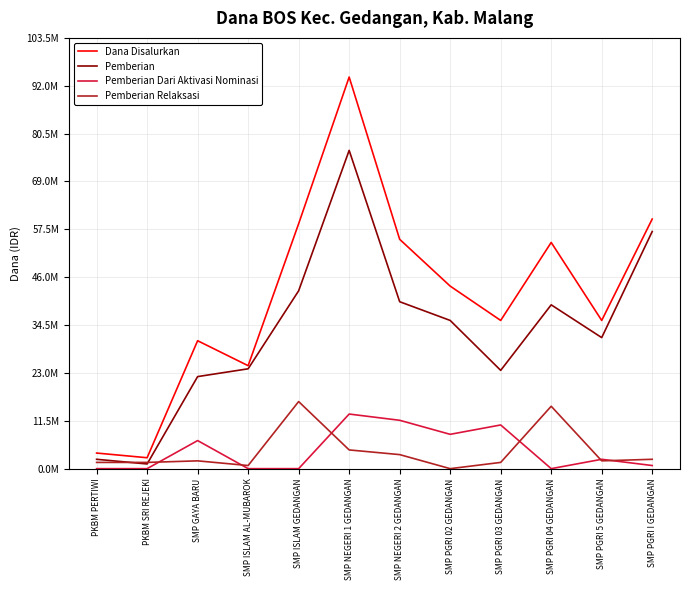

Reading left to right, extract all data points from this chart.

Dana Disalurkan: PKBM PERTIWI=3750000	PKBM SRI REJEKI=2625000	SMP GAYA BARU=30750000	SMP ISLAM AL-MUBAROK=24750000	SMP ISLAM GEDANGAN=58875000	SMP NEGERI 1 GEDANGAN=94125000	SMP NEGERI 2 GEDANGAN=55125000	SMP PGRI 02 GEDANGAN=43875000	SMP PGRI 03 GEDANGAN=35625000	SMP PGRI 04 GEDANGAN=54375000	SMP PGRI 5 GEDANGAN=35625000	SMP PGRI I GEDANGAN=60000000
Pemberian: PKBM PERTIWI=2250000	PKBM SRI REJEKI=1125000	SMP GAYA BARU=22125000	SMP ISLAM AL-MUBAROK=24000000	SMP ISLAM GEDANGAN=42750000	SMP NEGERI 1 GEDANGAN=76500000	SMP NEGERI 2 GEDANGAN=40125000	SMP PGRI 02 GEDANGAN=35625000	SMP PGRI 03 GEDANGAN=23625000	SMP PGRI 04 GEDANGAN=39375000	SMP PGRI 5 GEDANGAN=31500000	SMP PGRI I GEDANGAN=57000000
Pemberian Dari Aktivasi Nominasi: PKBM PERTIWI=0	PKBM SRI REJEKI=0	SMP GAYA BARU=6750000	SMP ISLAM AL-MUBAROK=0	SMP ISLAM GEDANGAN=0	SMP NEGERI 1 GEDANGAN=13125000	SMP NEGERI 2 GEDANGAN=11625000	SMP PGRI 02 GEDANGAN=8250000	SMP PGRI 03 GEDANGAN=10500000	SMP PGRI 04 GEDANGAN=0	SMP PGRI 5 GEDANGAN=2250000	SMP PGRI I GEDANGAN=750000
Pemberian Relaksasi: PKBM PERTIWI=1500000	PKBM SRI REJEKI=1500000	SMP GAYA BARU=1875000	SMP ISLAM AL-MUBAROK=750000	SMP ISLAM GEDANGAN=16125000	SMP NEGERI 1 GEDANGAN=4500000	SMP NEGERI 2 GEDANGAN=3375000	SMP PGRI 02 GEDANGAN=0	SMP PGRI 03 GEDANGAN=1500000	SMP PGRI 04 GEDANGAN=15000000	SMP PGRI 5 GEDANGAN=1875000	SMP PGRI I GEDANGAN=2250000